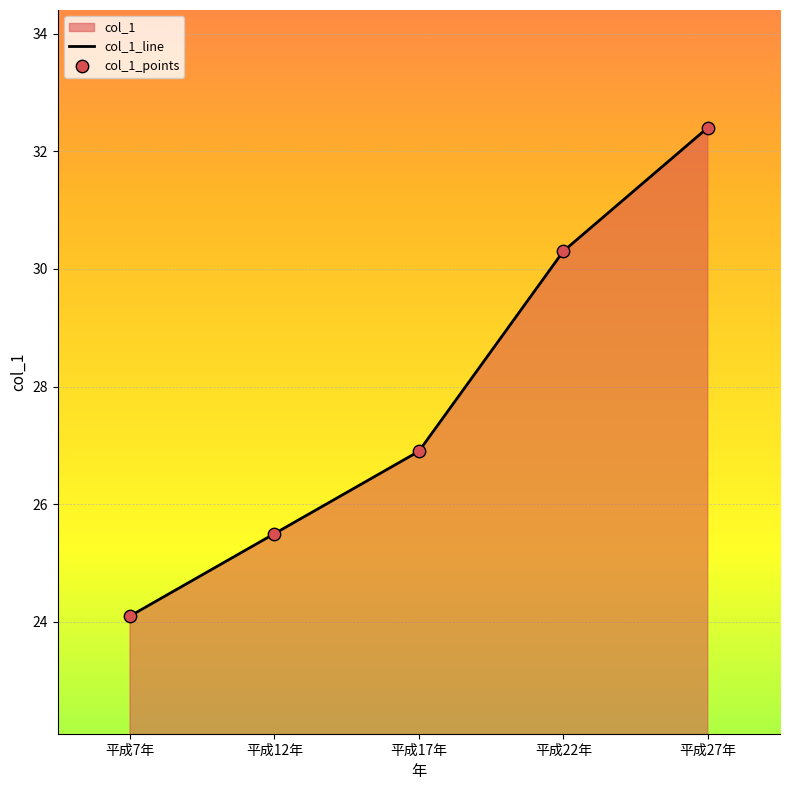

Which series has the widest spread of Y values?

col_1_line